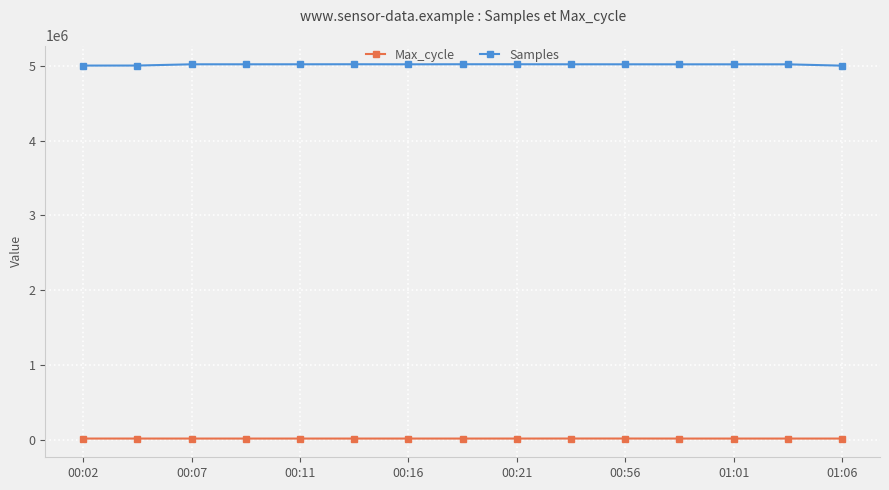

List the series in order of their peak value, highest first.

Samples, Max_cycle